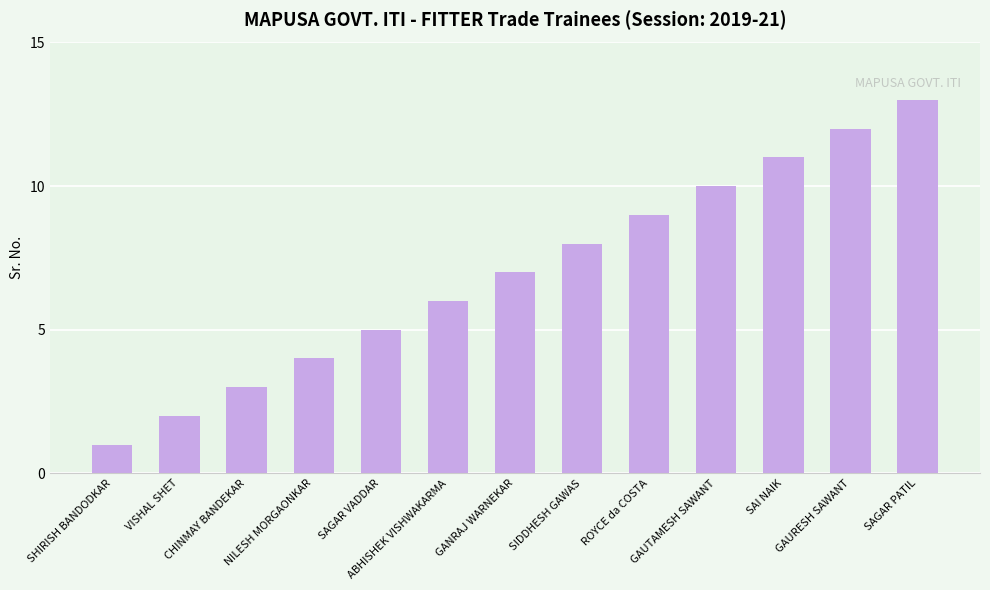

Does the chart contain stacked bars?

No